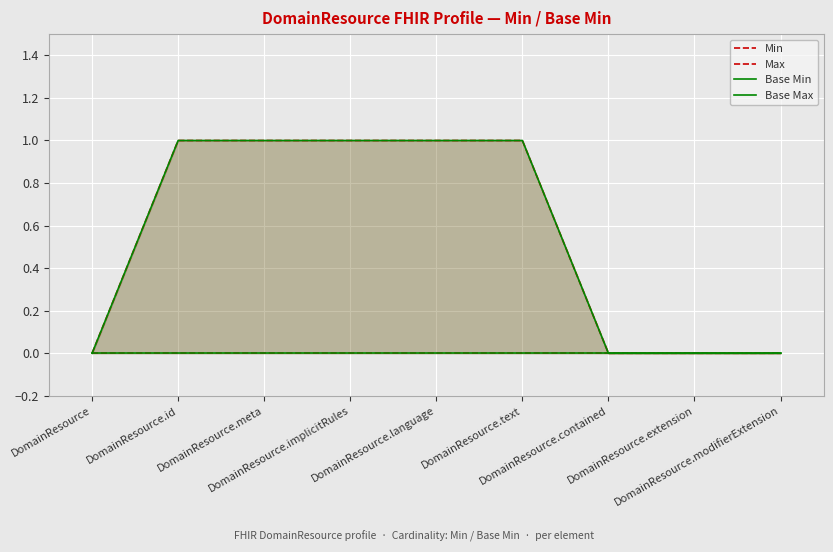

Where is Max nearest to the value 0?

DomainResource